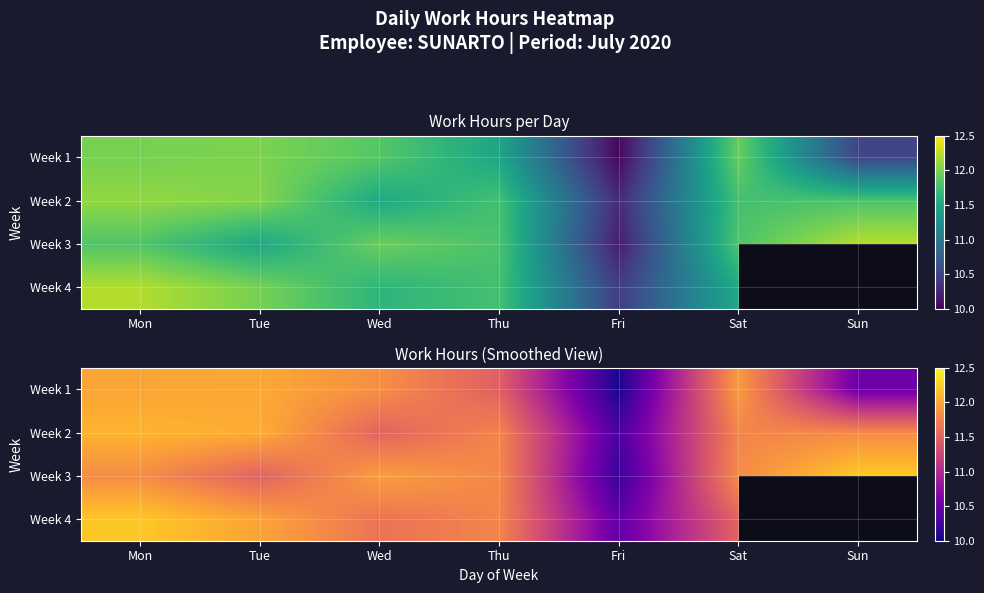

List the series in order of their overall mean, highest first.

Week 3, Week 4, Week 2, Week 1